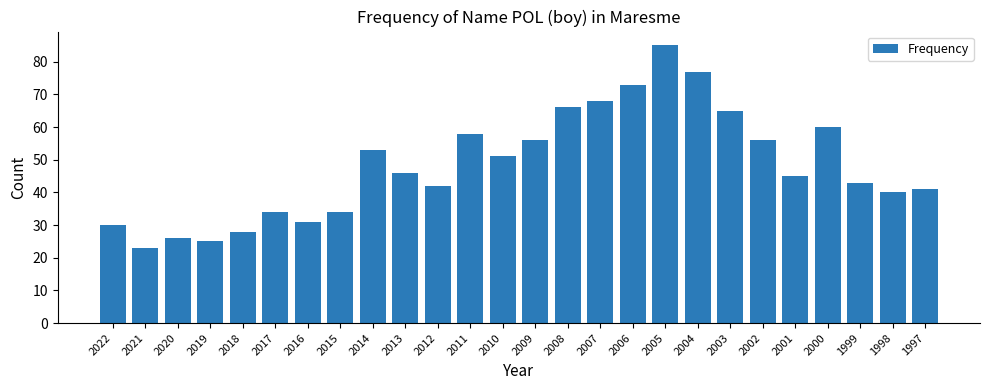

The value at 2019 is 25. True or false?

True